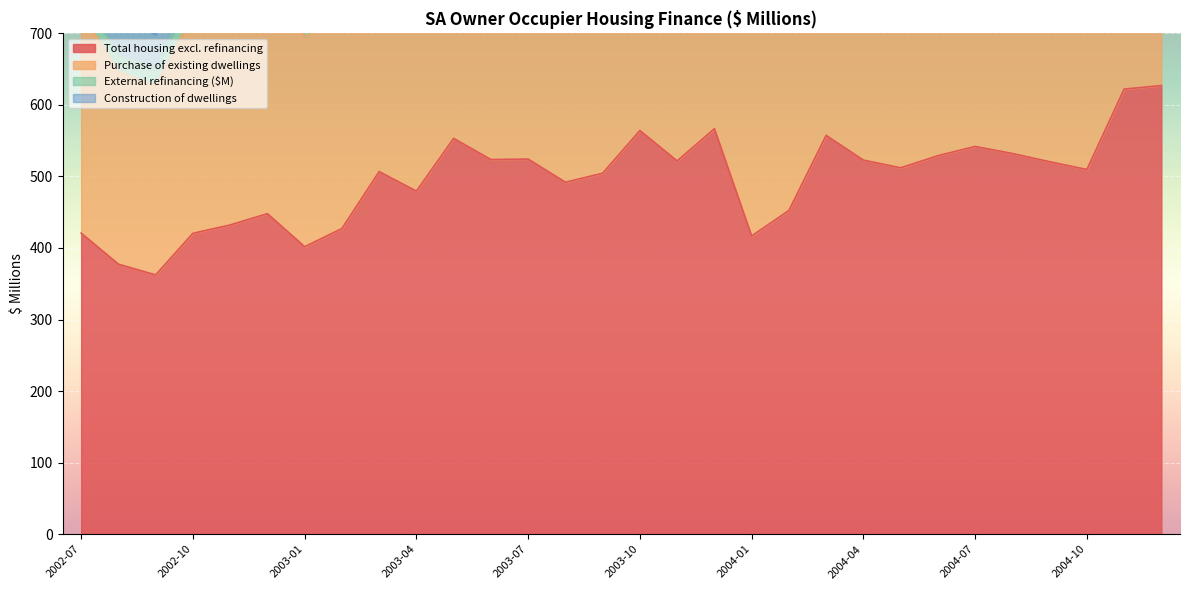

The value of Purchase of existing dwellings at 2002-08 is 646.6. True or false?

True